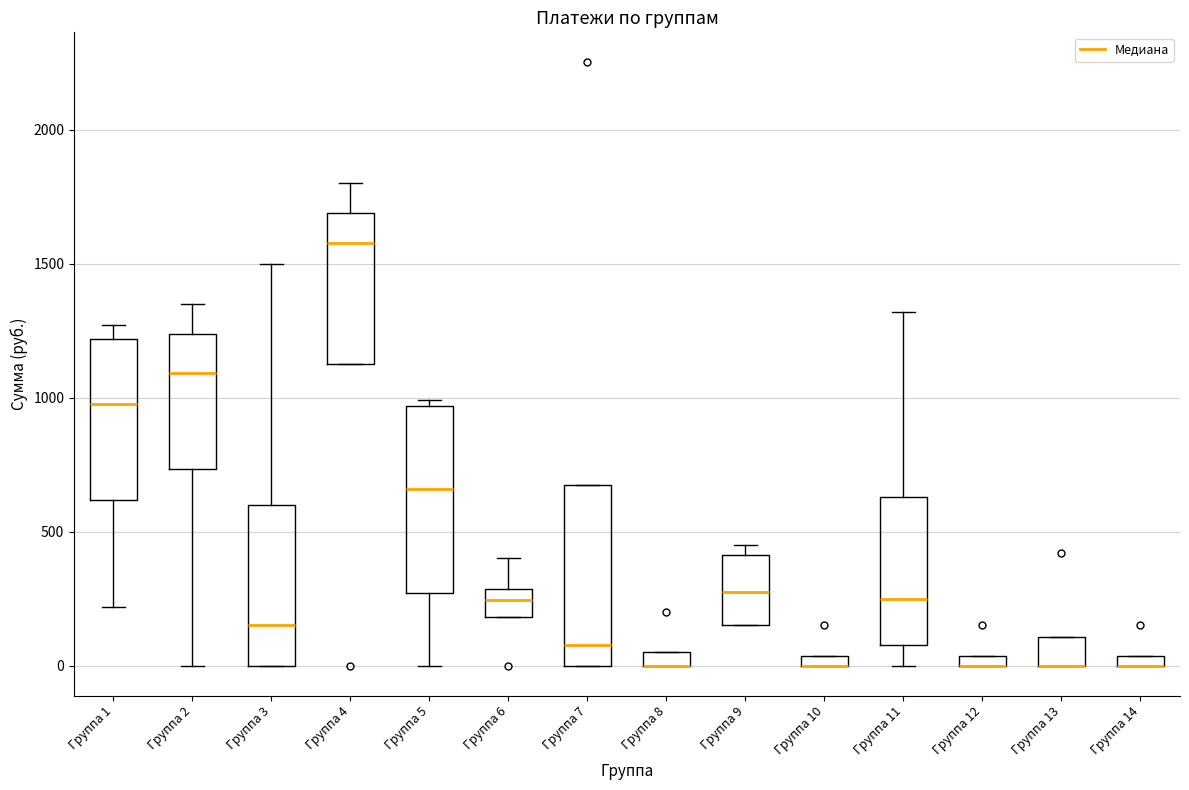

Where is the upper edge of the box for Группа 3 on the y-axis? The values are not printed on the chart, so give them approximately, as read against the axis.

600